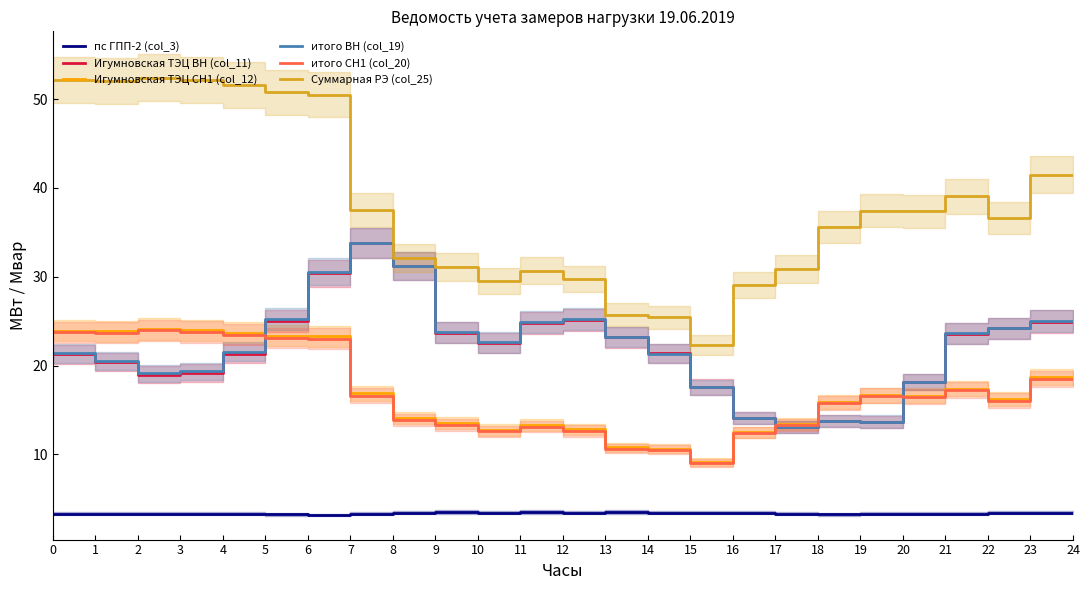

What value does the Игумновская ТЭЦ СН1 (col_12) series have at 13?

12.8